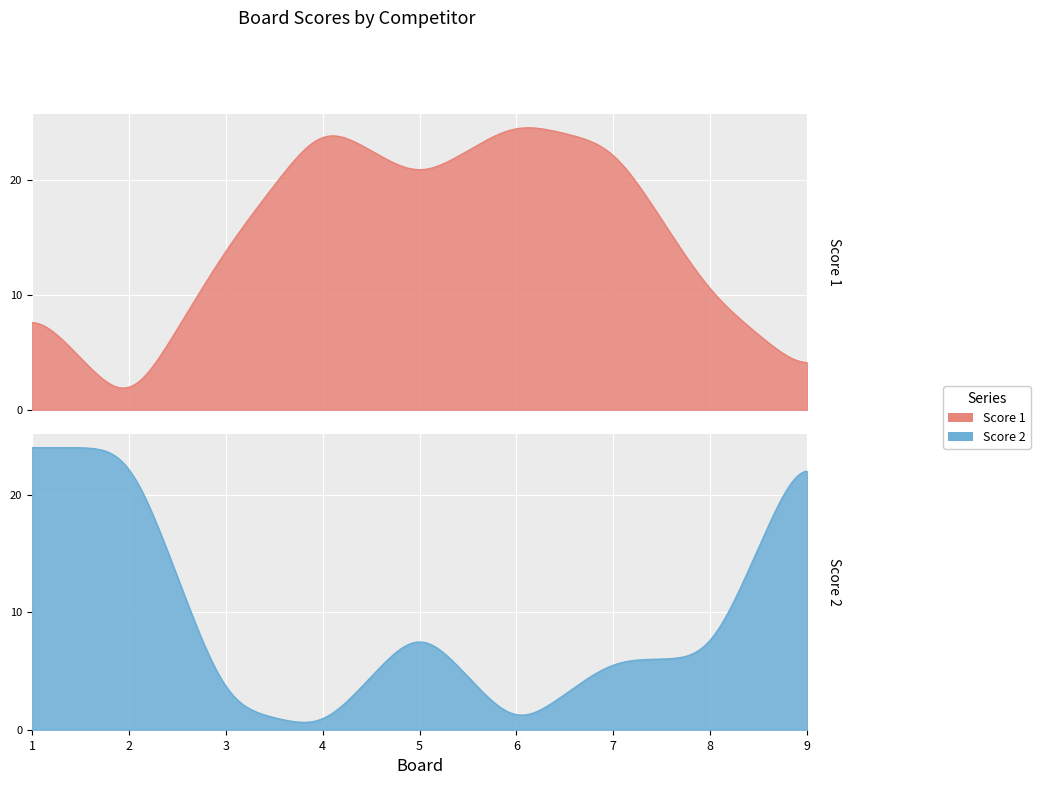

What are all the series names shown in the legend?

Score 1, Score 2